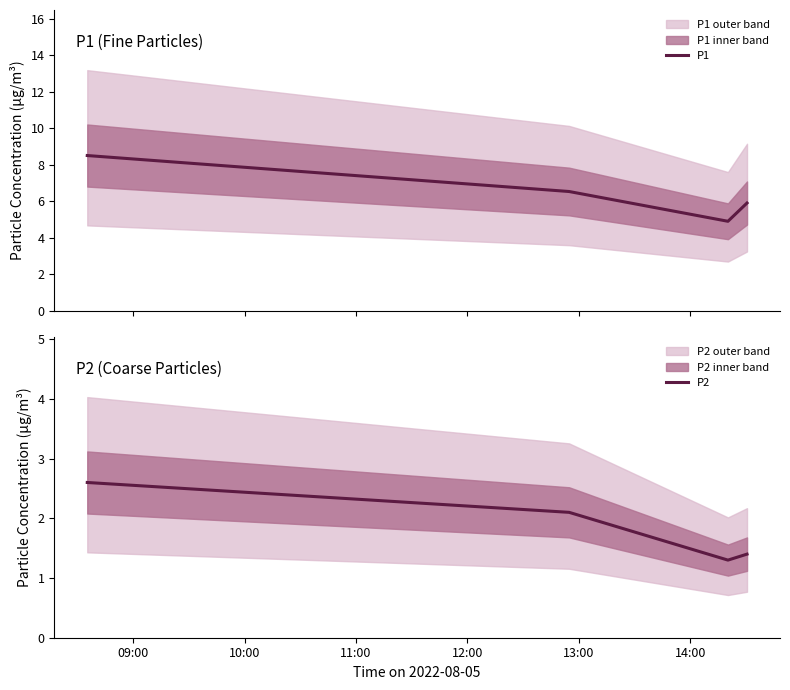

What is the maximum value shown in the chart?

8.5